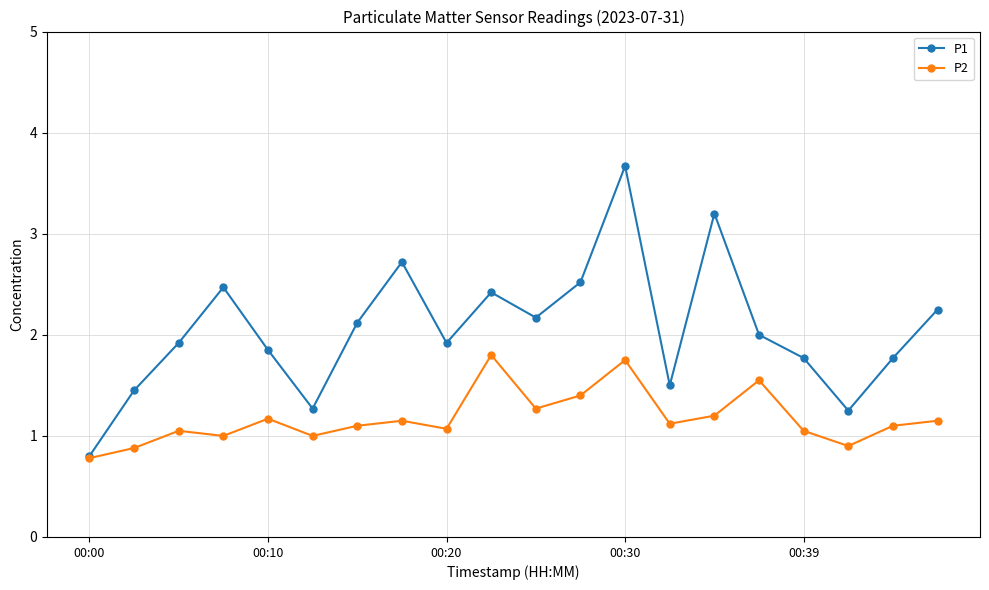

Which series has the largest total across all categories?

P1